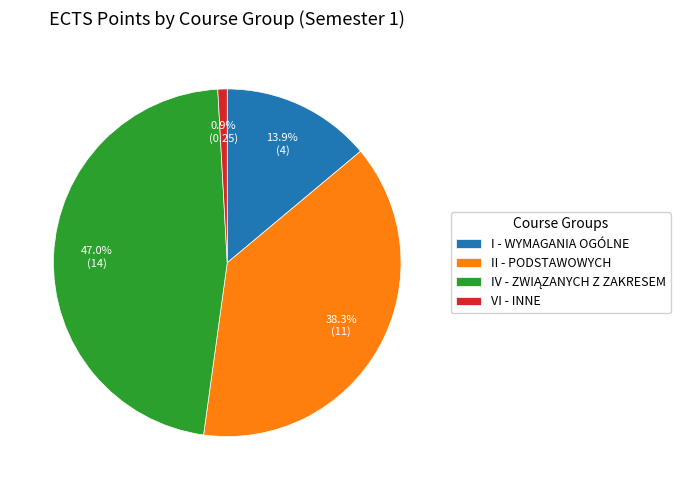

To the nearest percent, what is the difference between the largest and smallest slice percentages?

46%